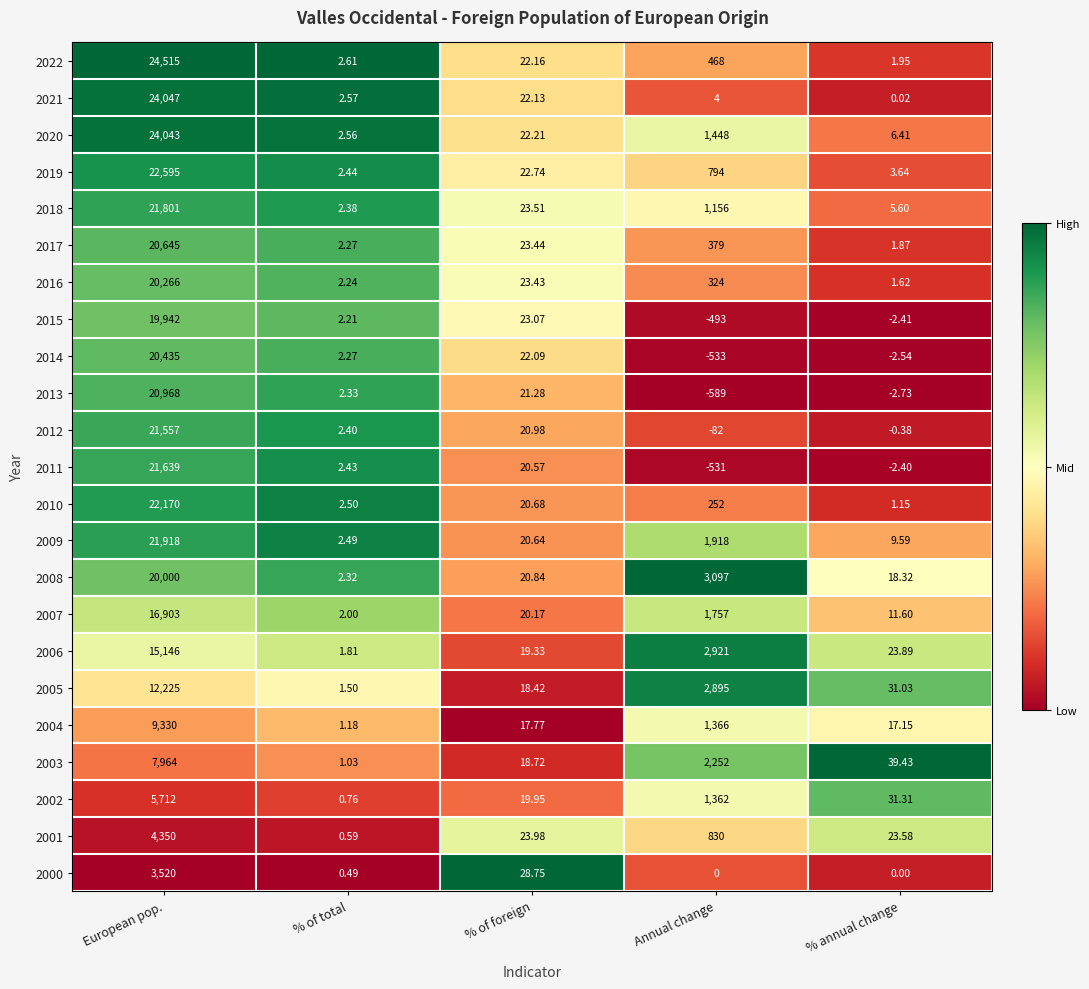

At which category is the sum across all series the highest?

European pop.